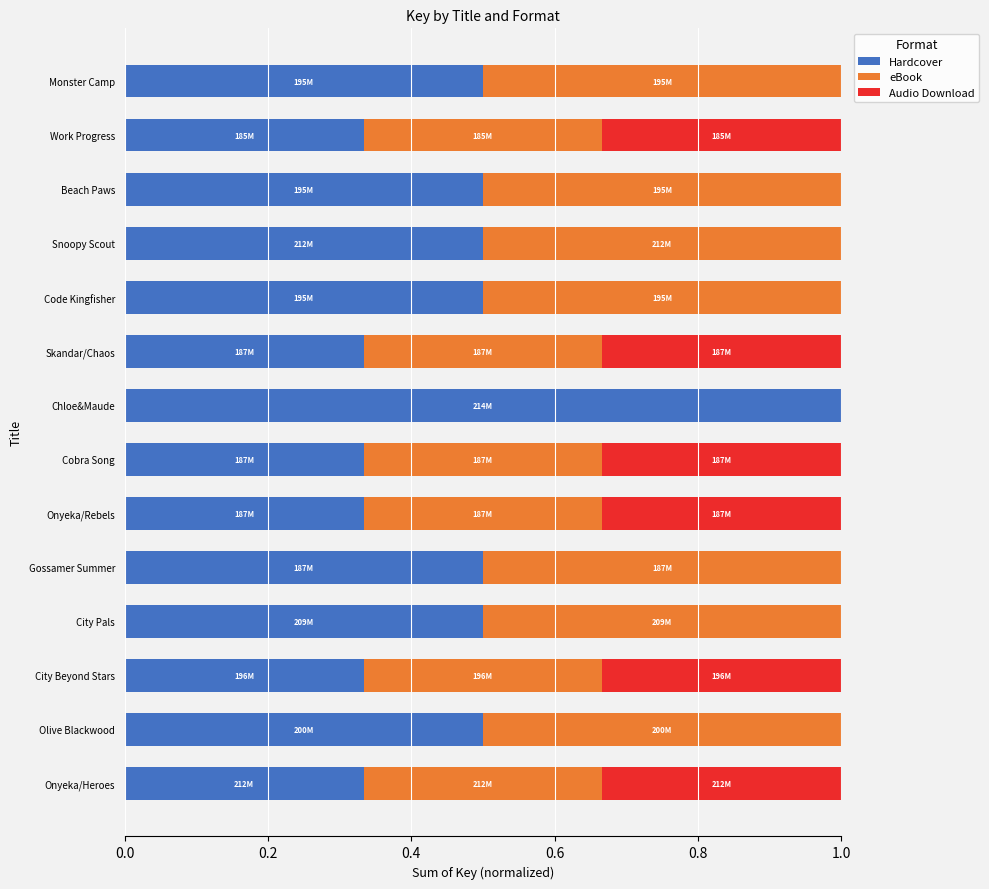

What is the total value across all series at Monster Camp?

1.0